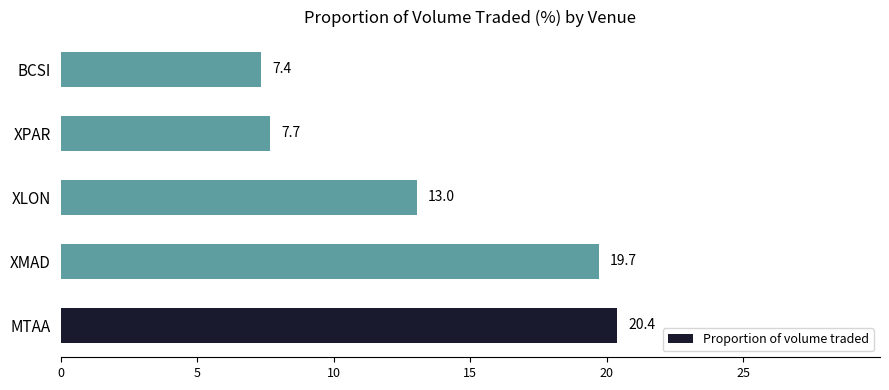

Is it true that the value at XMAD is 8.2?

False